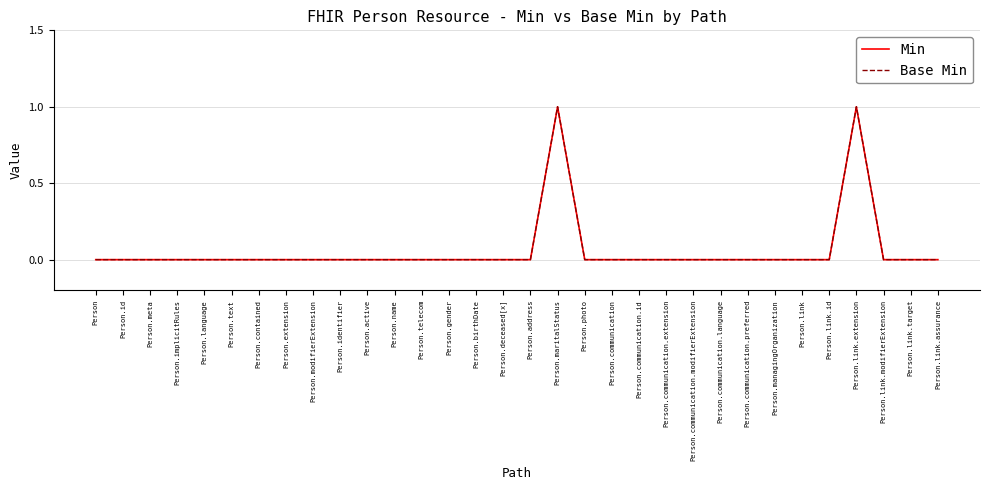

What is the label of the 2nd point from the right?

Person.link.target